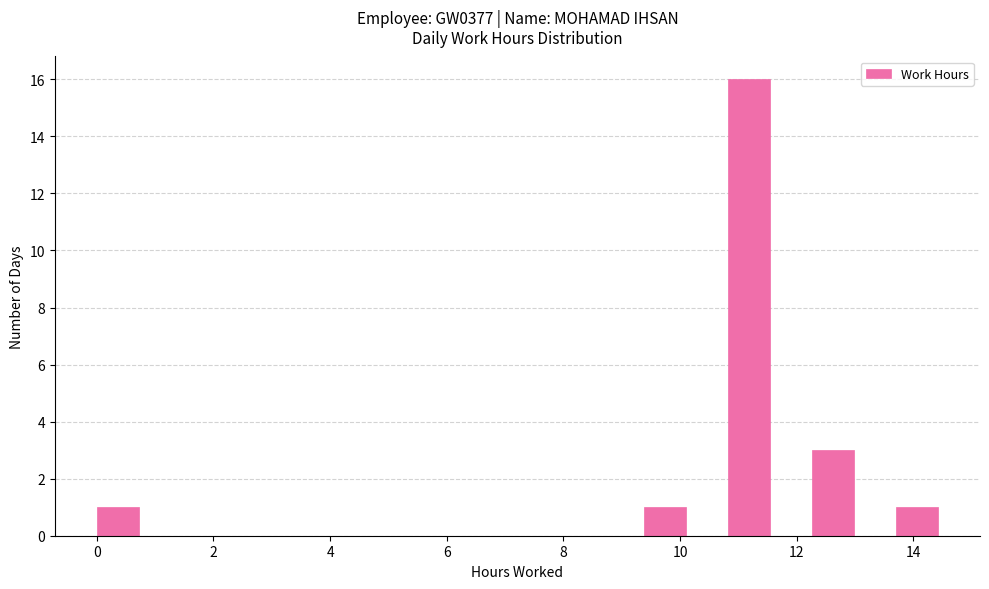

Around what value on the x-axis is the tallest bar? Give the approximate position of its centre, as read against the axis.

11.2